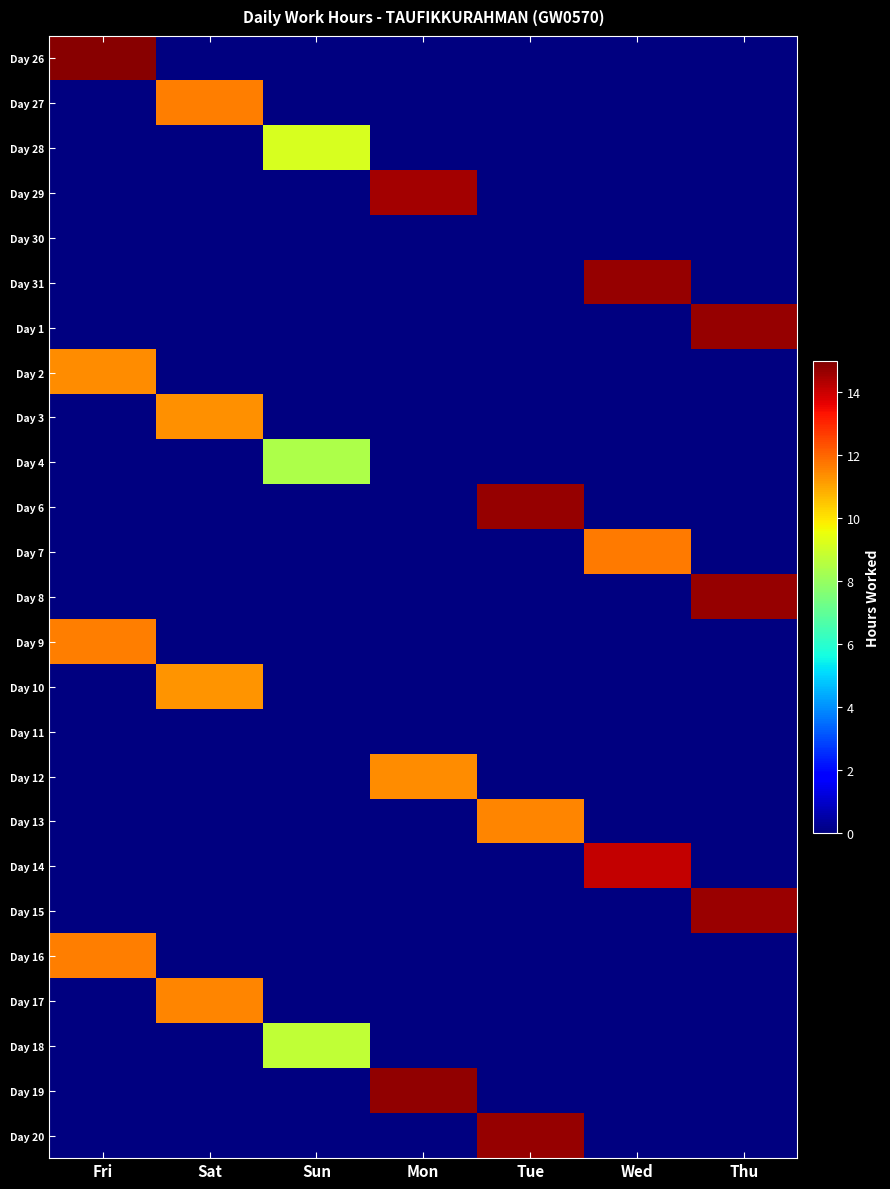

At which category does the chart reach its peak across all series?

Fri